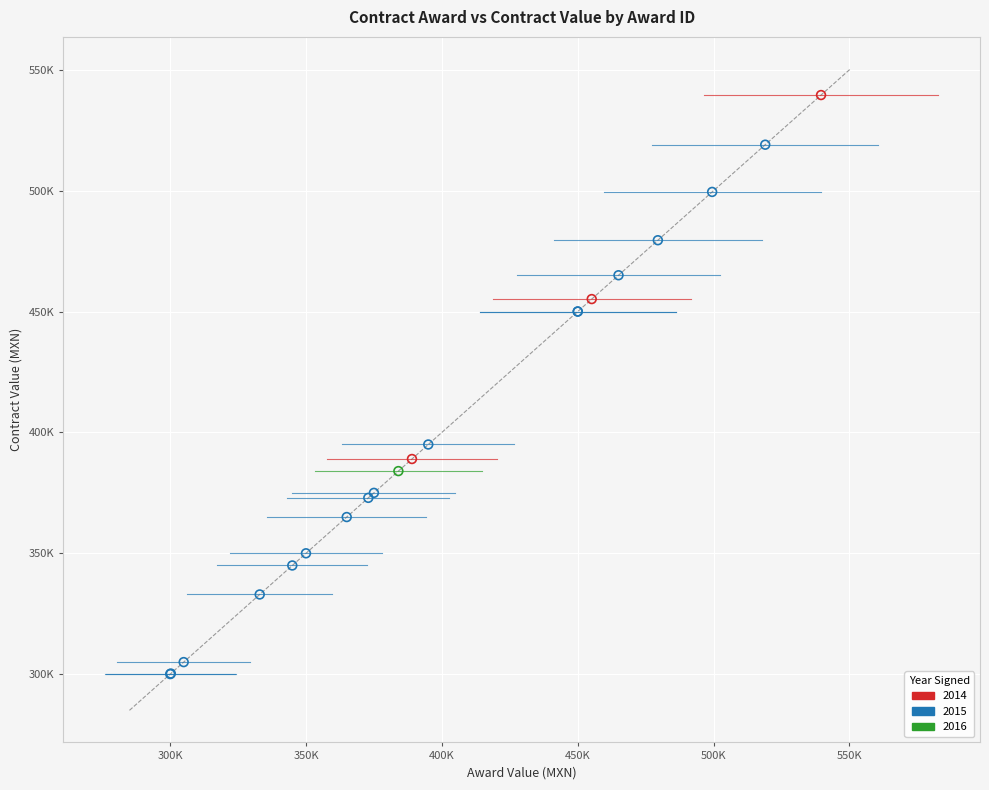

What are all the series names shown in the legend?

2014, 2015, 2016